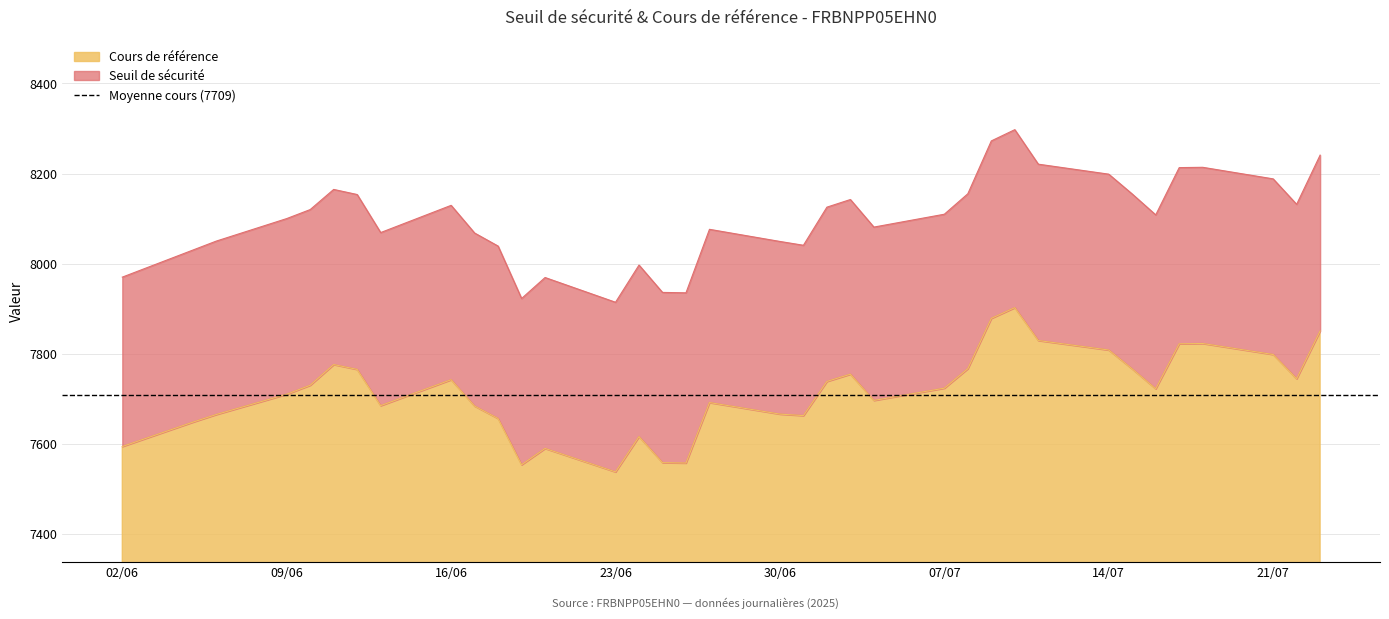

What is the minimum value for Cours de référence?

7537.6